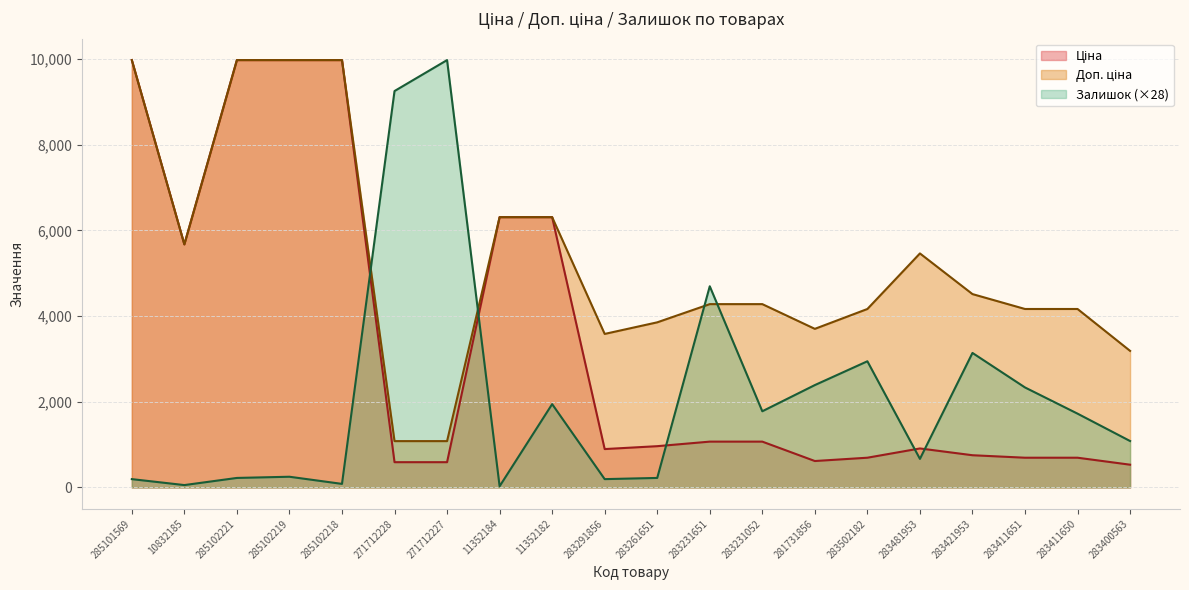

At which label is Ціна closest to 5253?

10832185